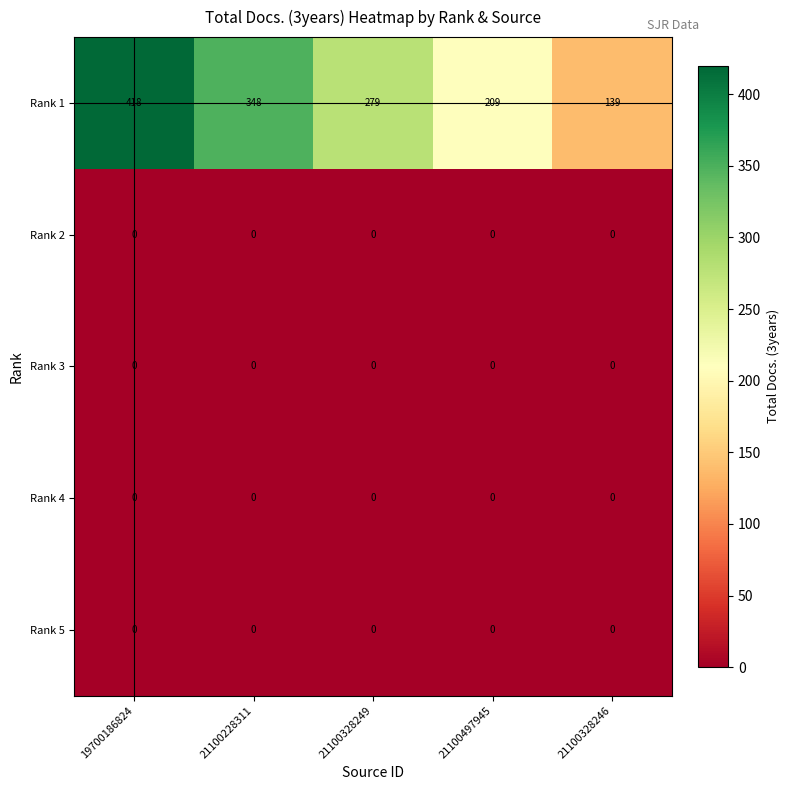

Reading left to right, extract all data points from this chart.

Rank 1: 19700186824=418	21100228311=348	21100328249=279	21100497945=209	21100328246=139
Rank 2: 19700186824=0	21100228311=0	21100328249=0	21100497945=0	21100328246=0
Rank 3: 19700186824=0	21100228311=0	21100328249=0	21100497945=0	21100328246=0
Rank 4: 19700186824=0	21100228311=0	21100328249=0	21100497945=0	21100328246=0
Rank 5: 19700186824=0	21100228311=0	21100328249=0	21100497945=0	21100328246=0